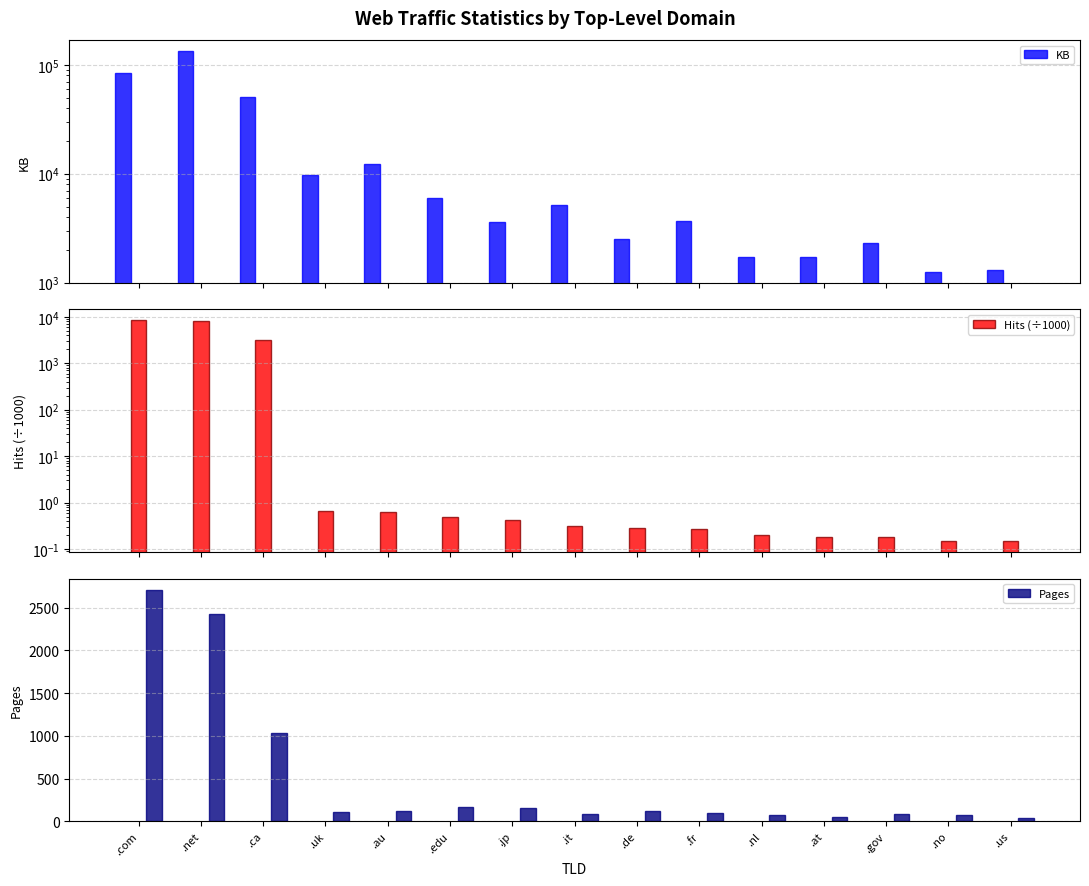

What is the label of the 7th bar from the right?

.de